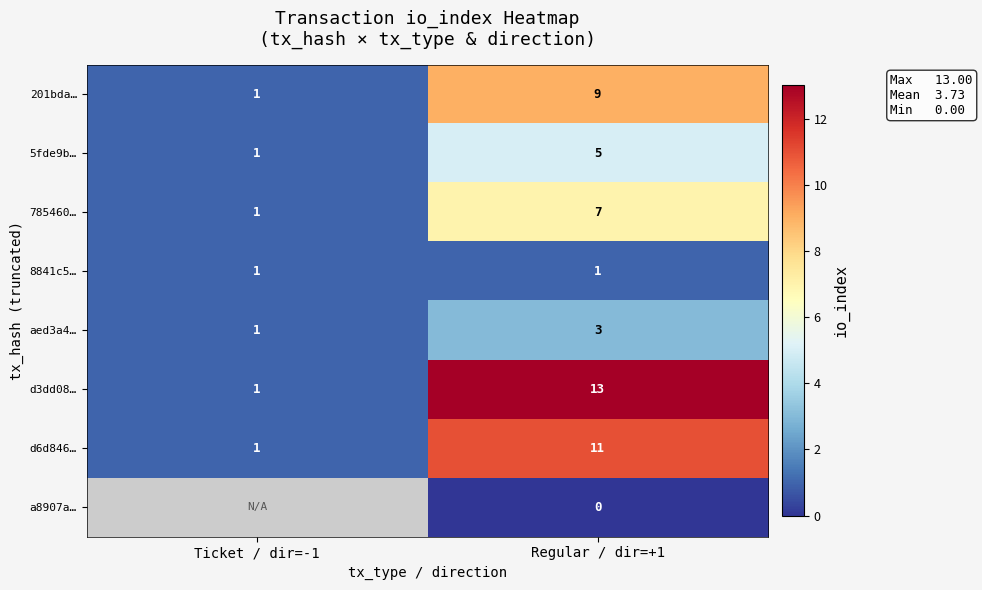

What is the highest value of the d6d846… series?

11